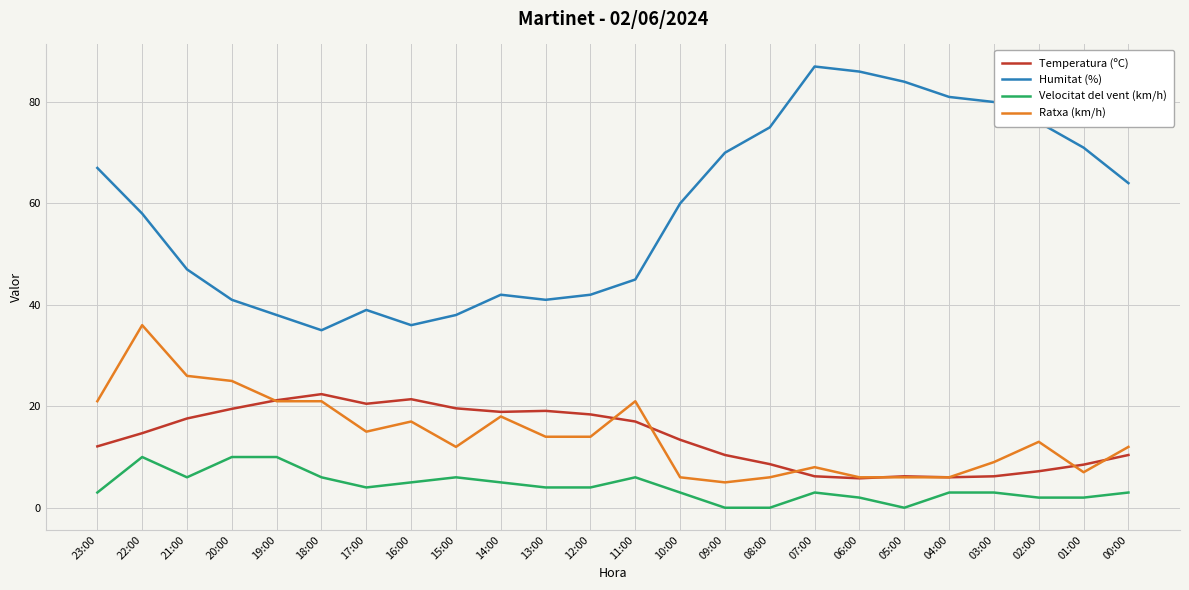

At how many categories does at least one series exceed 61?

11